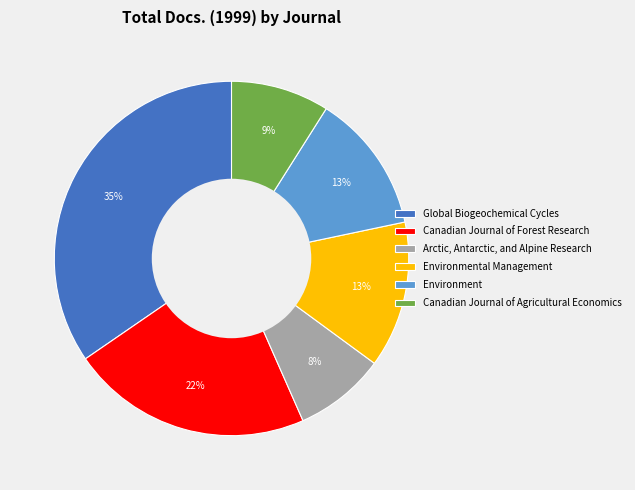

To the nearest percent, what percentage of the pie is Canadian Journal of Forest Research?

22%